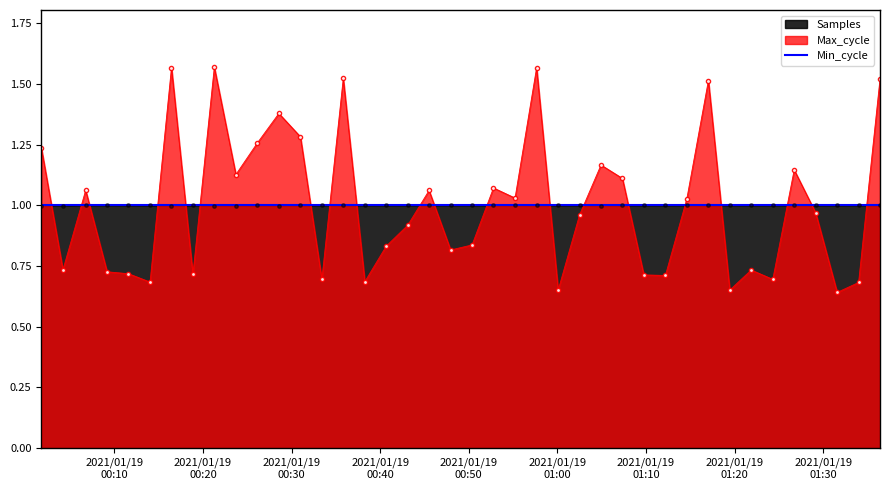

How many interior local peaks does the Samples series have?

13